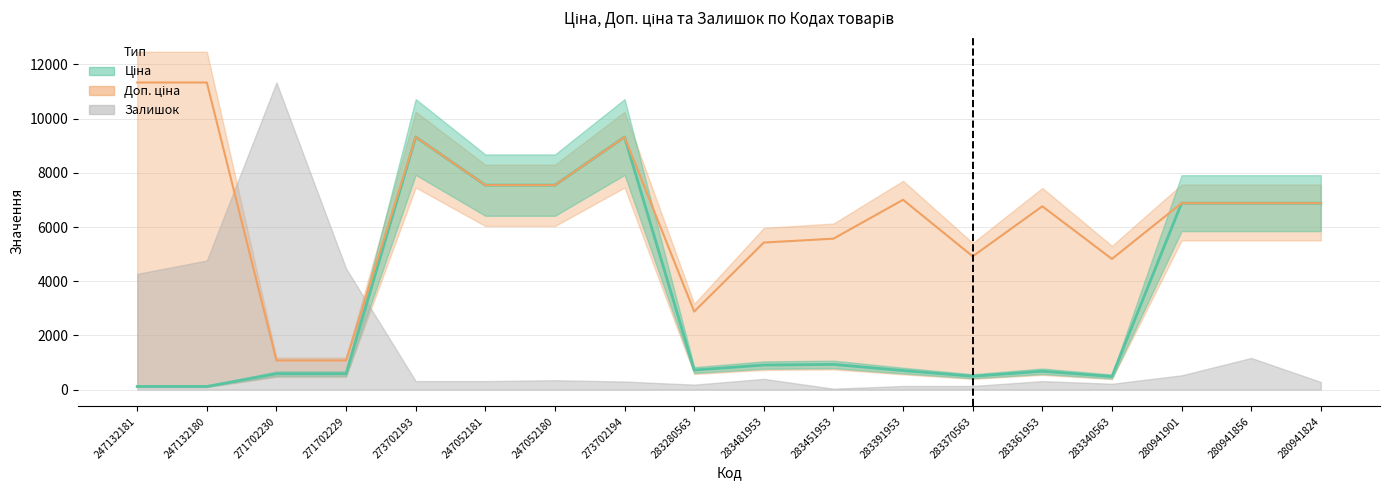

The value of Доп. ціна at 247052181 is 7545.9. True or false?

True